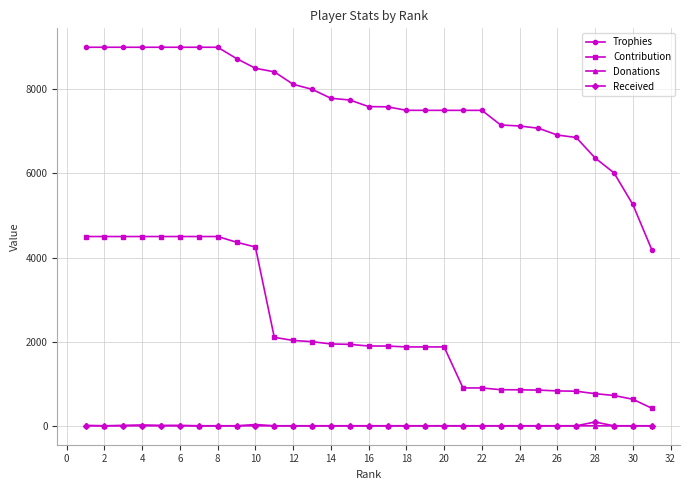

True or false: Donations and Trophies intersect in this chart.

False